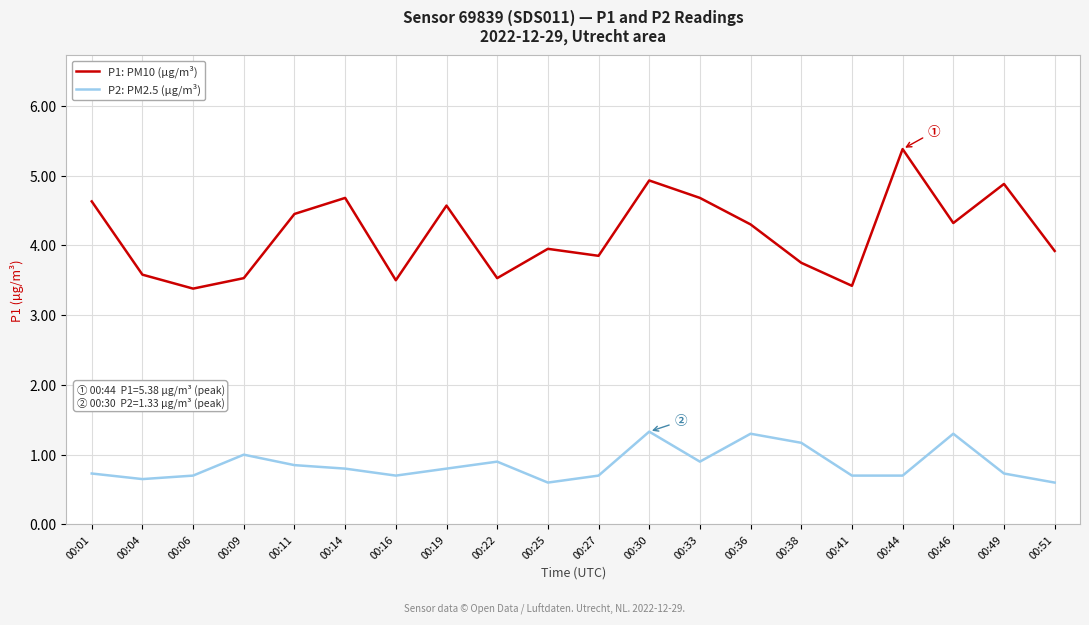

What is the difference between the second highest and second lowest values in the P1: PM10 (µg/m³) series?

1.5